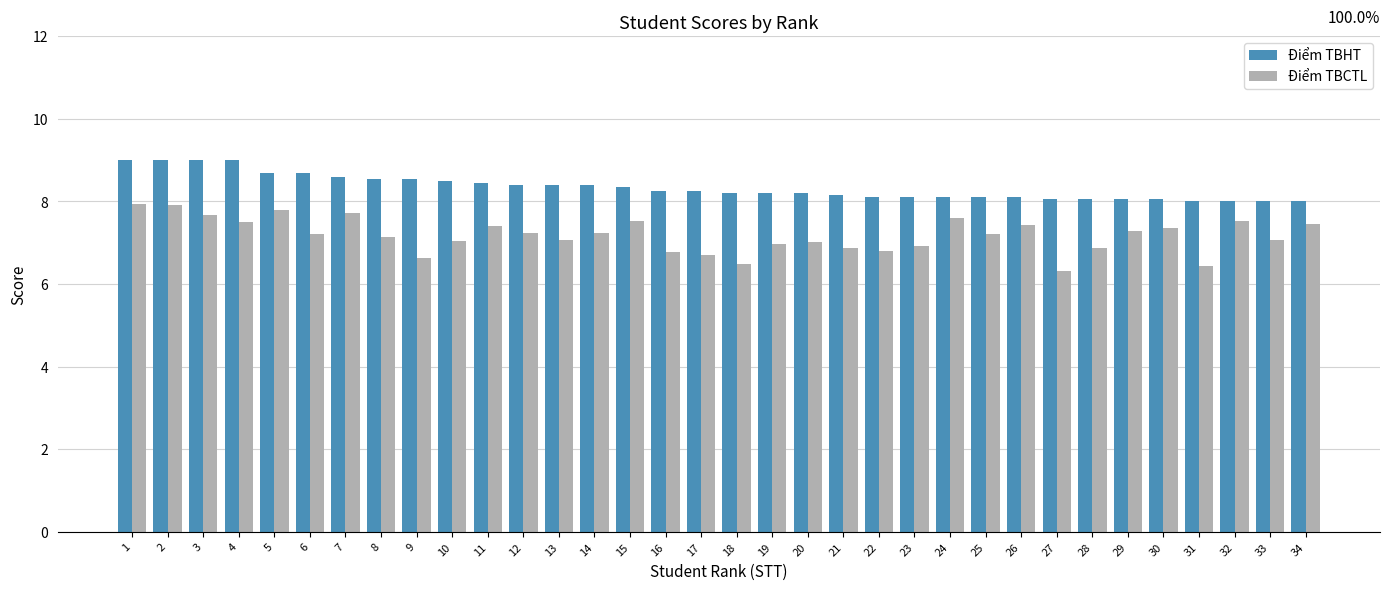

True or false: Điểm TBCTL has a value of 6.4 at 31.

True